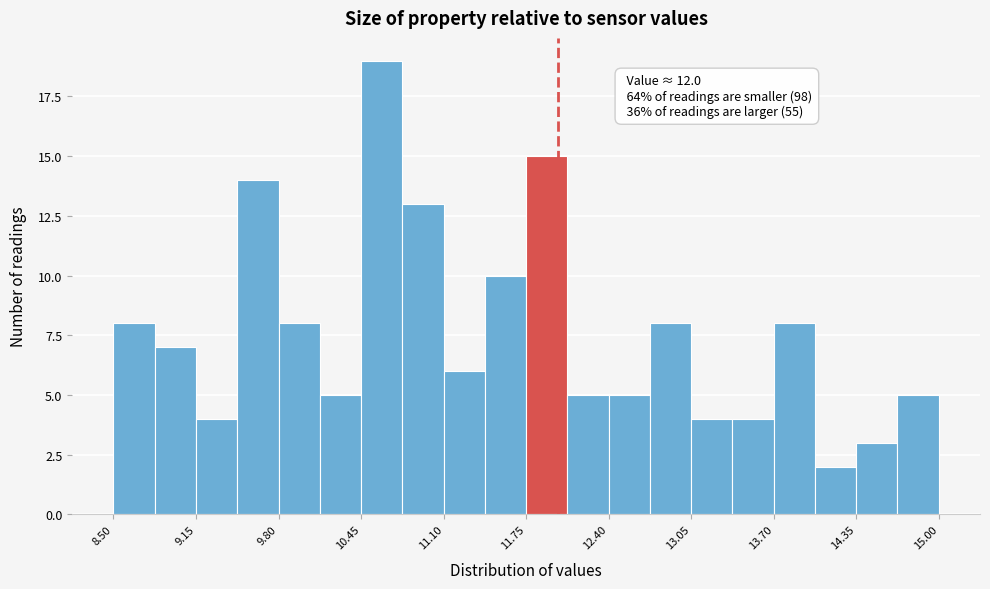

Around what value on the x-axis is the tallest bar? Give the approximate position of its centre, as read against the axis.

10.6